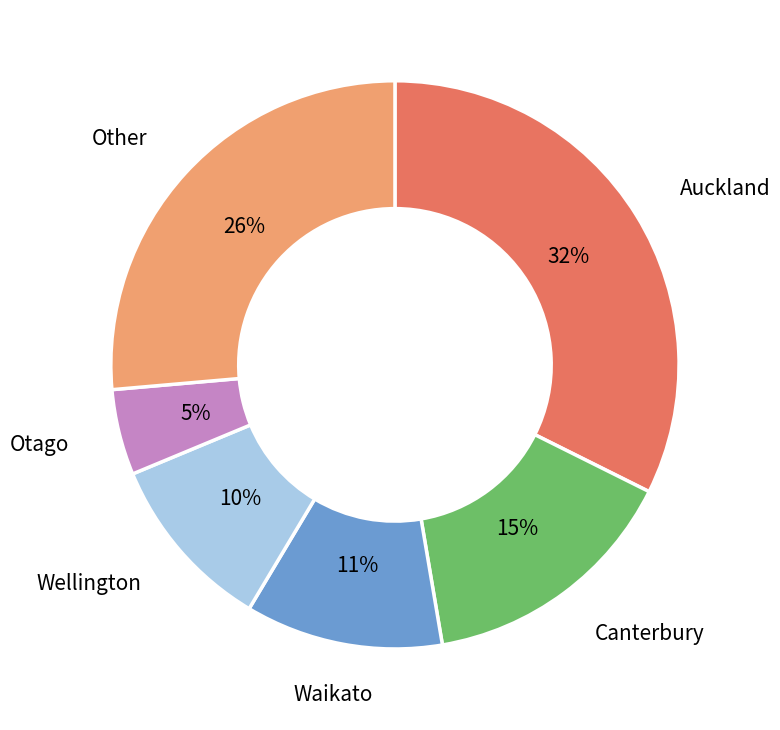

Is there a majority slice in this chart?

No